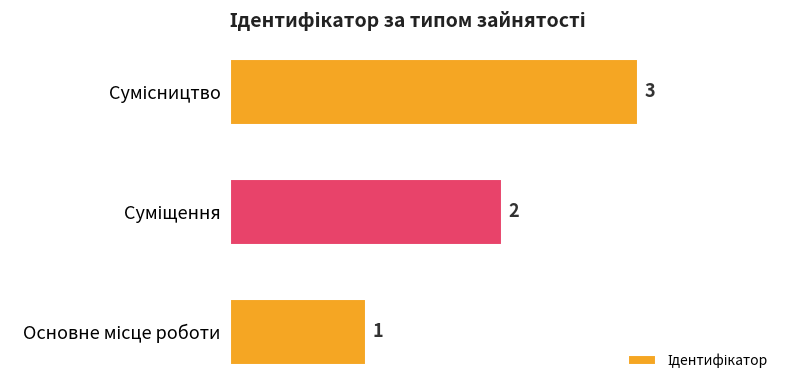

What is the greatest value displayed?

3